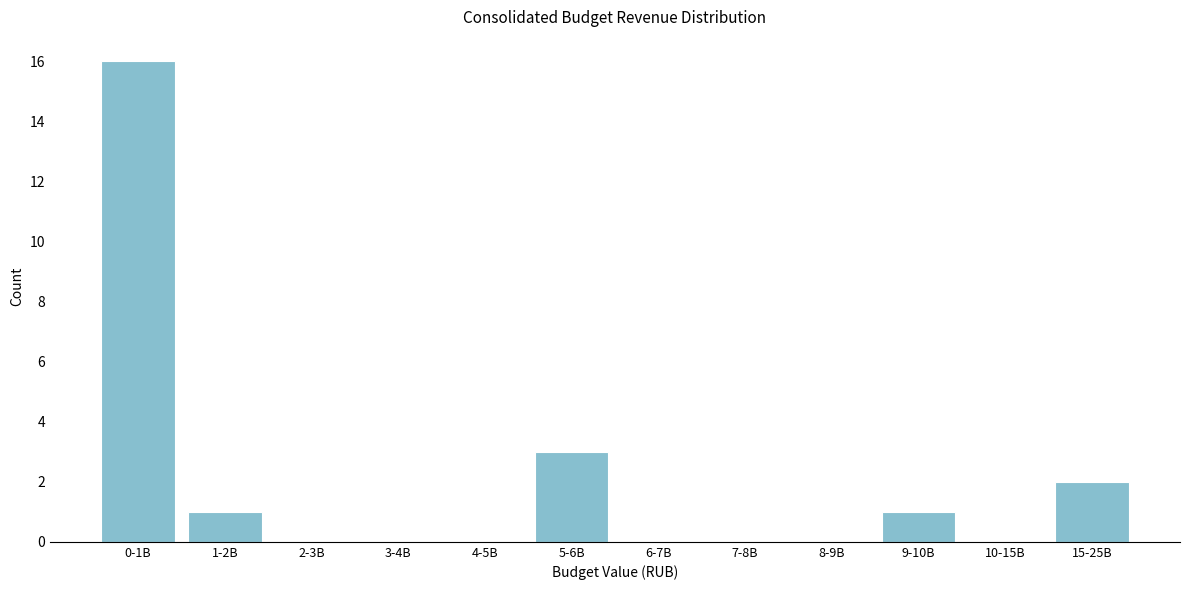

Reading right to left, what are all the values shown in this chart?

15-25B=2	10-15B=0	9-10B=1	8-9B=0	7-8B=0	6-7B=0	5-6B=3	4-5B=0	3-4B=0	2-3B=0	1-2B=1	0-1B=16